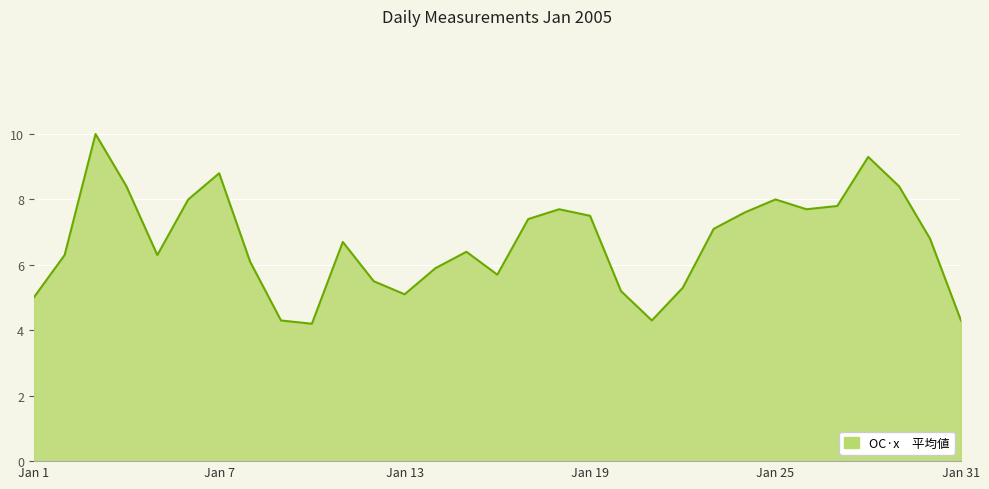

Reading left to right, extract all data points from this chart.

5.0	6.3	10.0	8.4	6.3	8.0	8.8	6.1	4.3	4.2	6.7	5.5	5.1	5.9	6.4	5.7	7.4	7.7	7.5	5.2	4.3	5.3	7.1	7.6	8.0	7.7	7.8	9.3	8.4	6.8	4.3